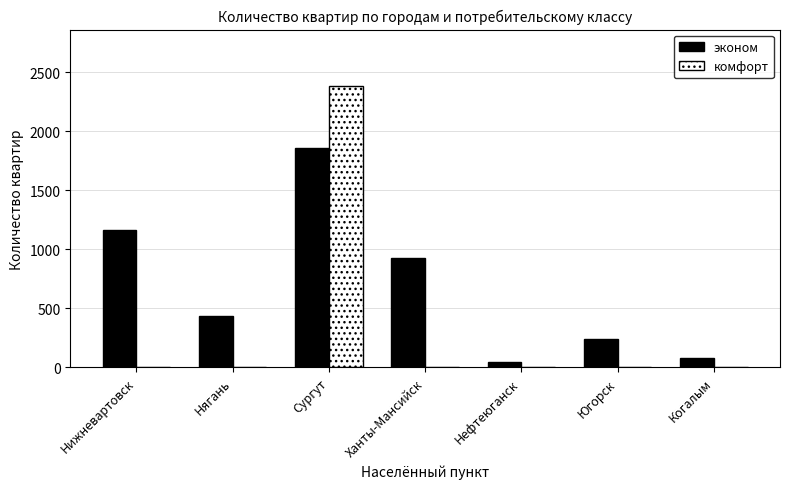

Reading left to right, list all the values displayed in this chart.

эконом: 1165	434	1860	929	49	240	80
комфорт: 0	0	2385	0	0	0	0